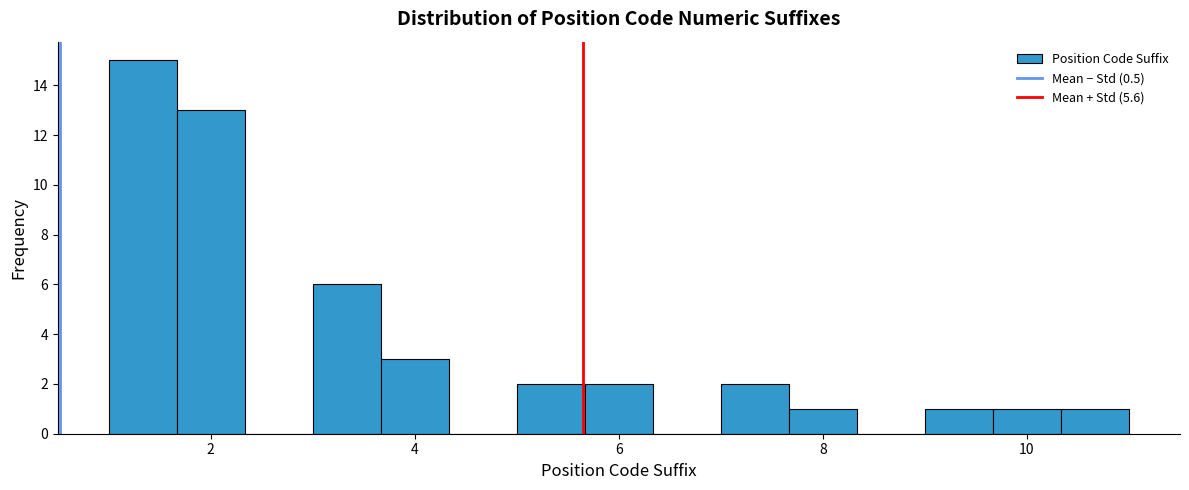

Around what value on the x-axis is the tallest bar? Give the approximate position of its centre, as read against the axis.

1.4